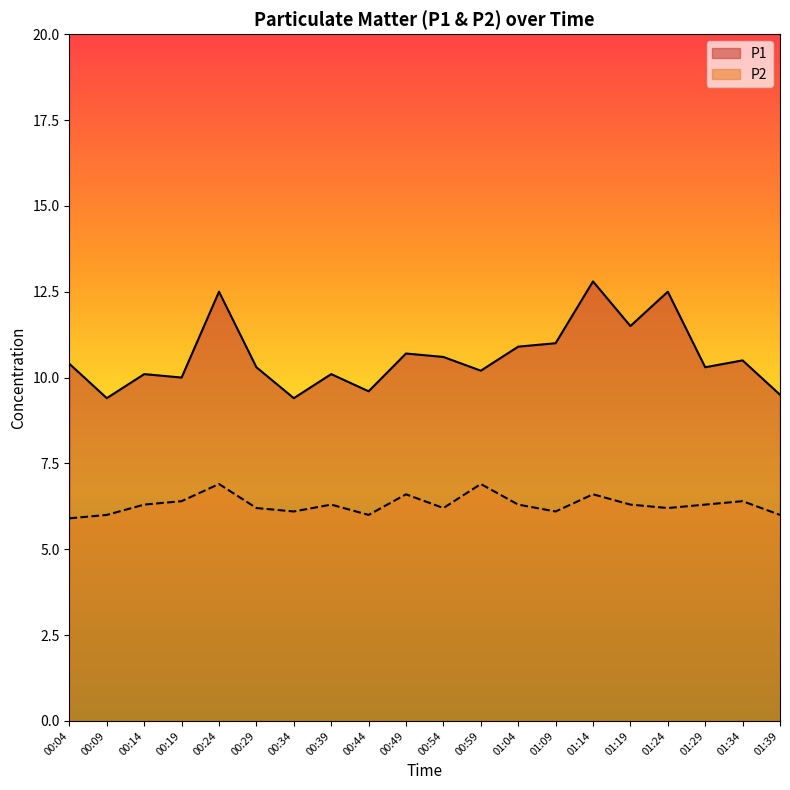

The value of P2 at 00:54 is 6.2. True or false?

True